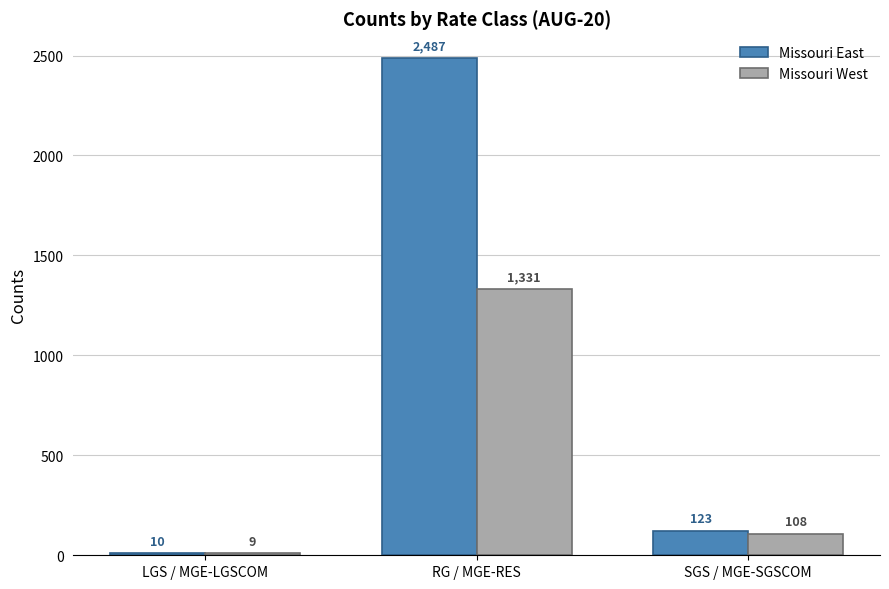

What position from the left is SGS / MGE-SGSCOM?

3